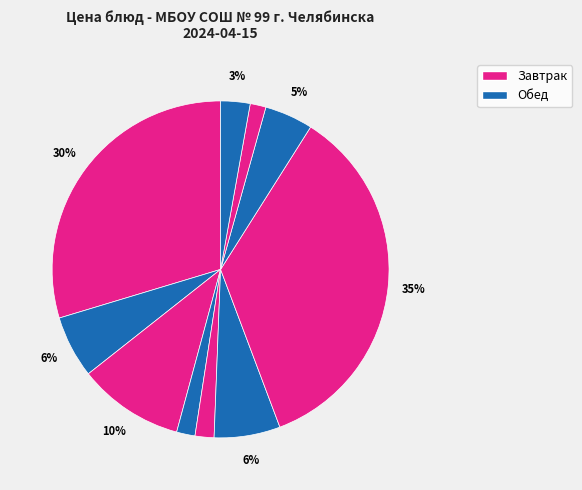

To the nearest percent, what is the difference between the largest and smallest slice percentages?

34%